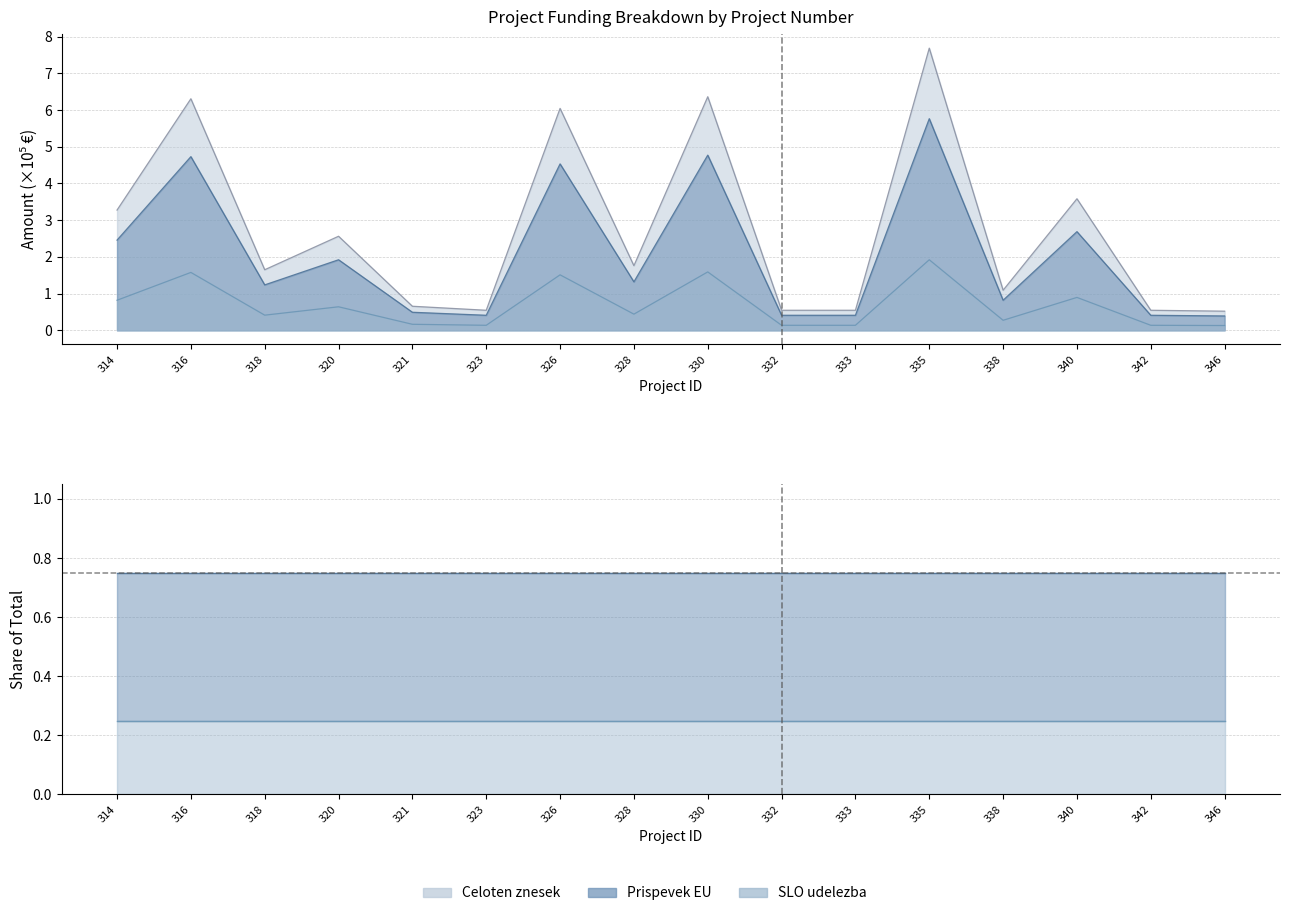

What are all the series names shown in the legend?

Prispevek EU, SLO udelezba, Celoten znesek